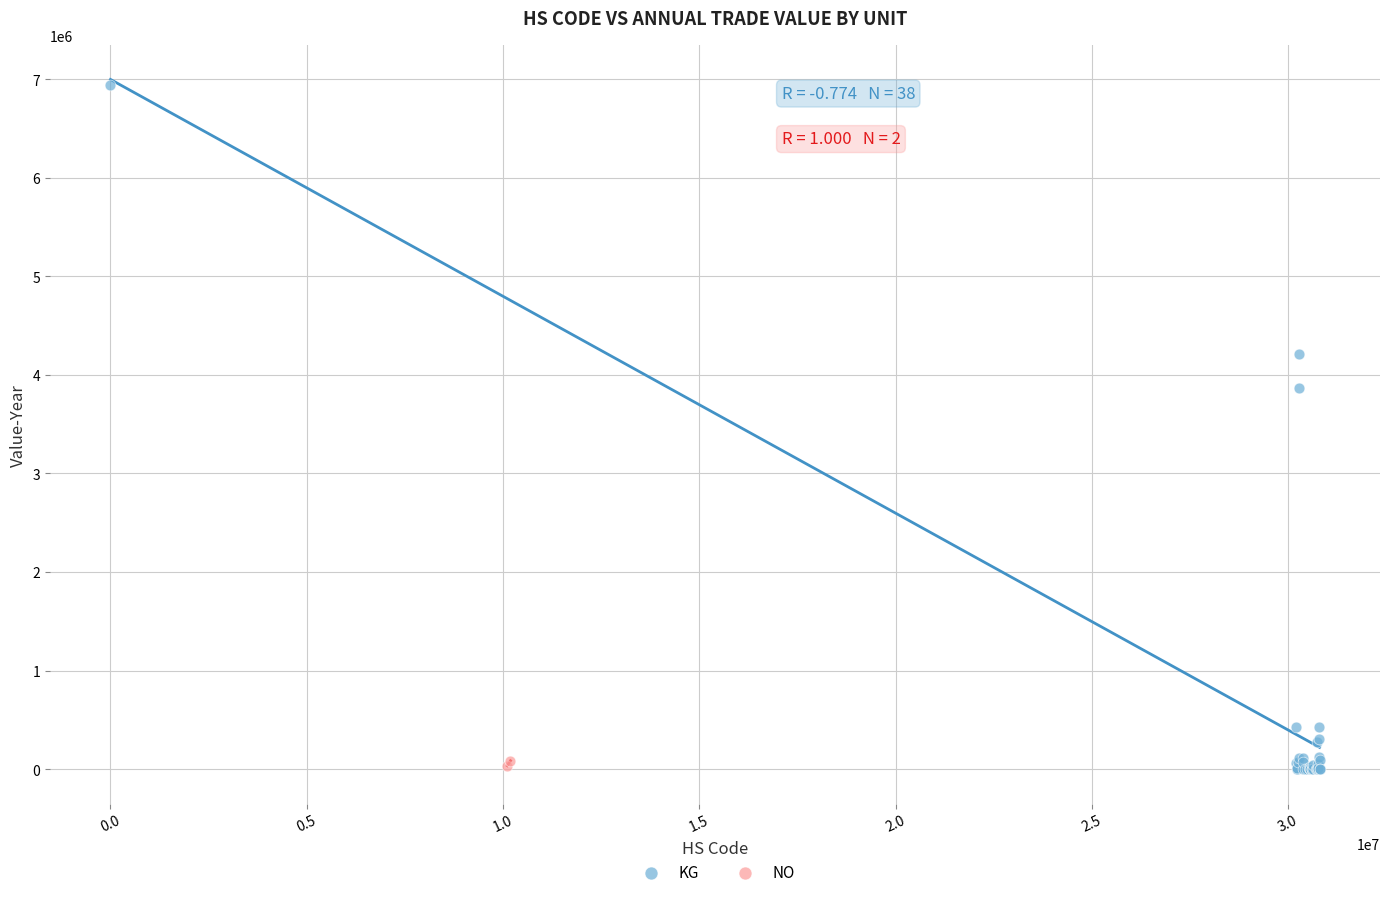

What are all the series names shown in the legend?

KG, NO